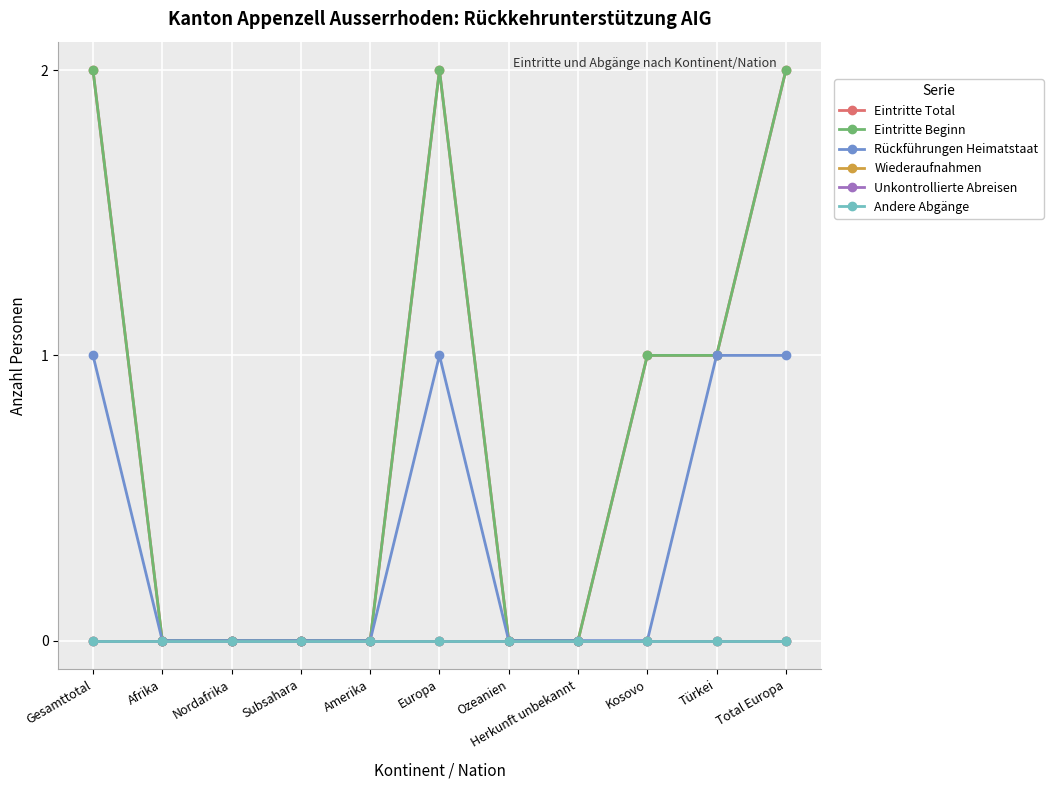

What is the label of the 1st point from the left?

Gesamttotal